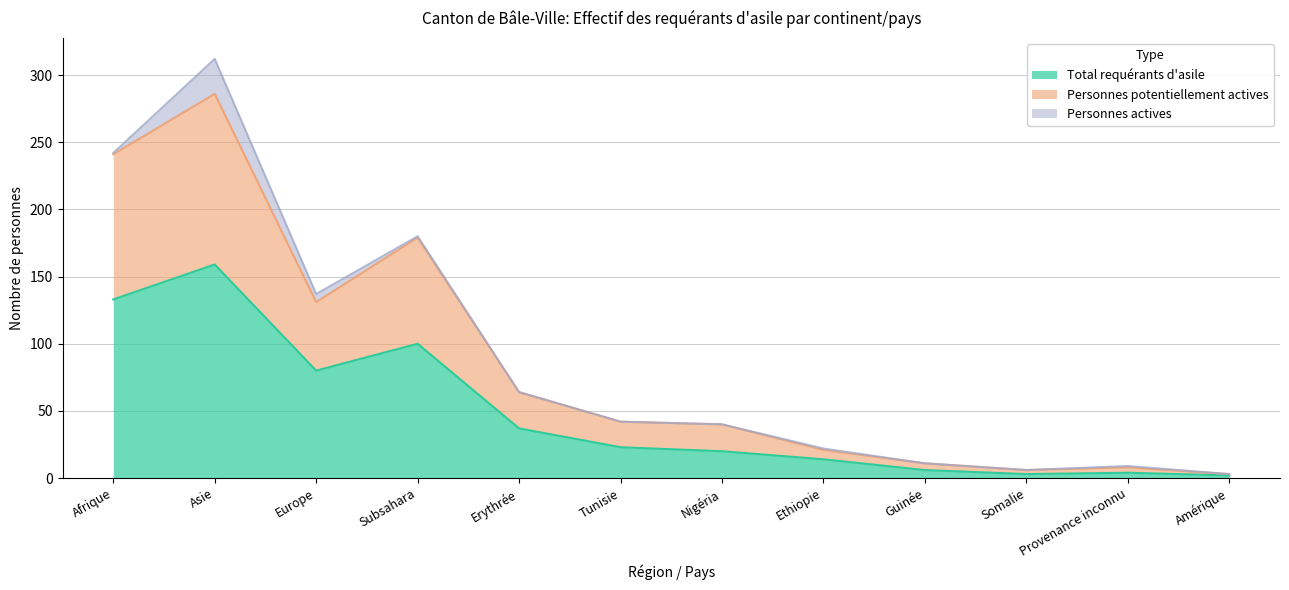

What is the highest value of the Total requérants d'asile series?

159